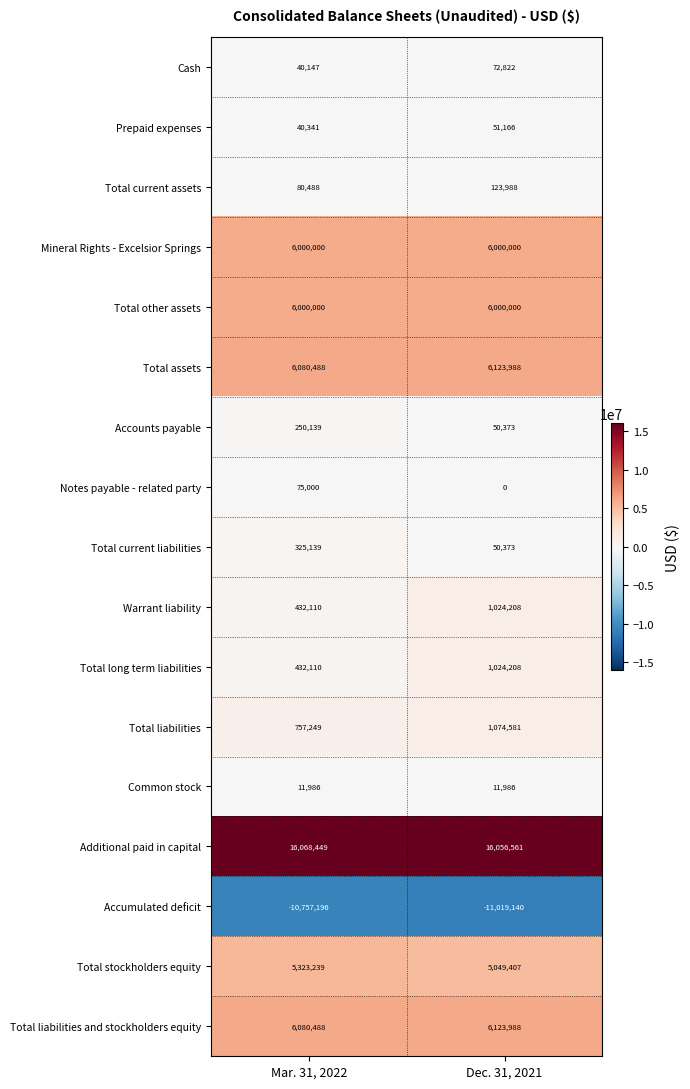

What is the approximate value of Total liabilities and stockholders equity at Dec. 31, 2021, to the nearest 50?

6124000